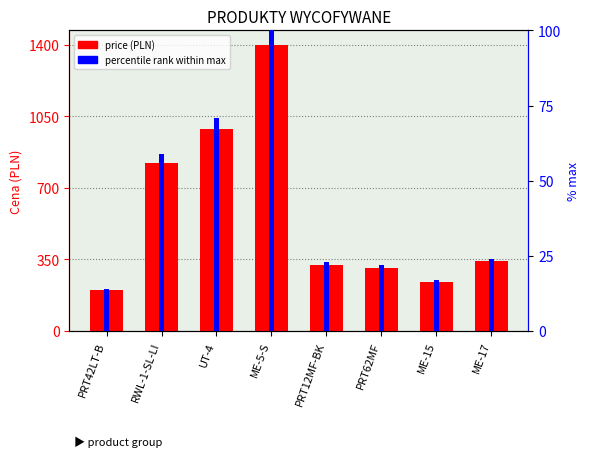

What is the average value of the price (PLN) series?

578